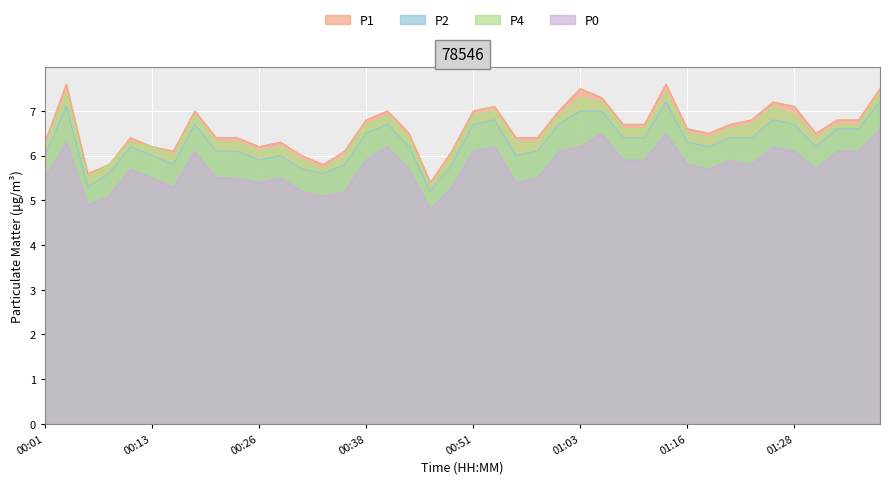

What is the label of the 17th point from the right?

00:58